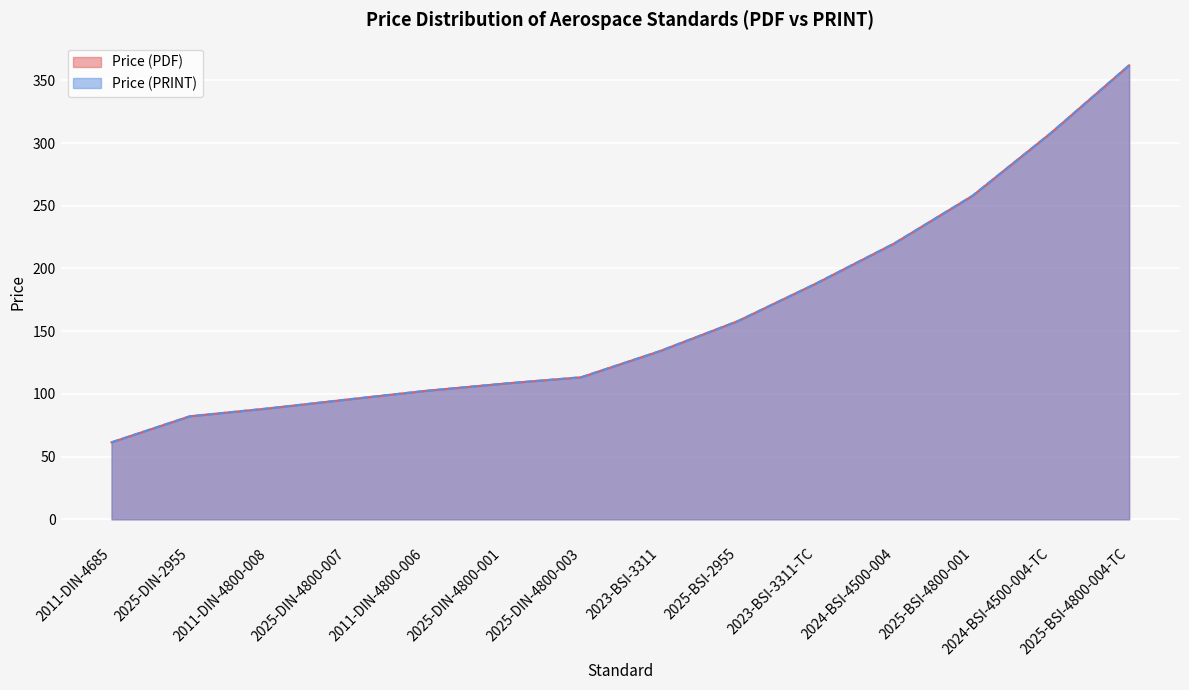

Rank the categories by Price (PRINT) value from highest to lowest.

2025-BSI-4800-004-TC, 2024-BSI-4500-004-TC, 2025-BSI-4800-001, 2024-BSI-4500-004, 2023-BSI-3311-TC, 2025-BSI-2955, 2023-BSI-3311, 2025-DIN-4800-003, 2025-DIN-4800-001, 2011-DIN-4800-006, 2025-DIN-4800-007, 2011-DIN-4800-008, 2025-DIN-2955, 2011-DIN-4685